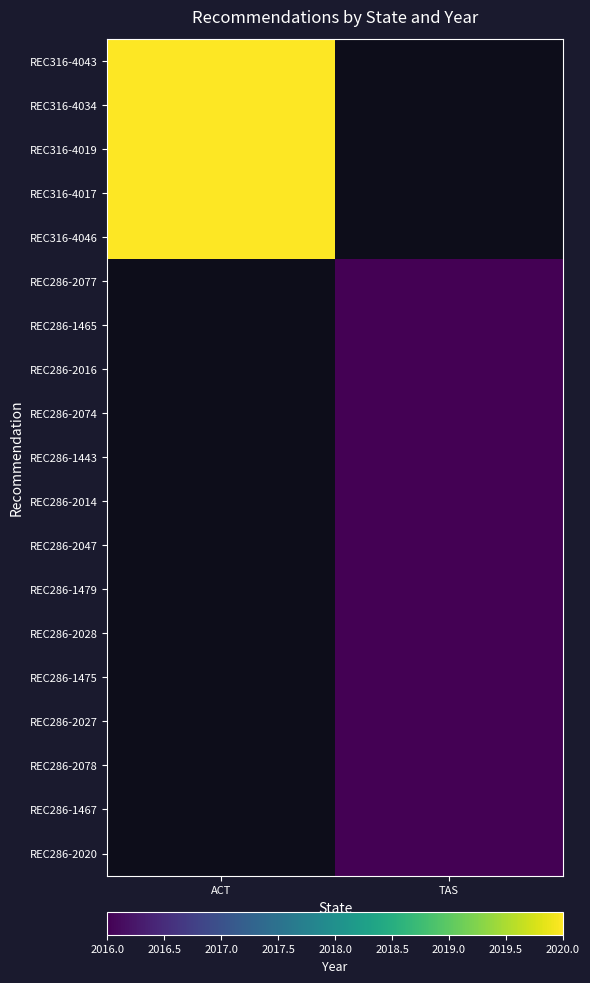

Which label corresponds to the largest value in the chart?

ACT